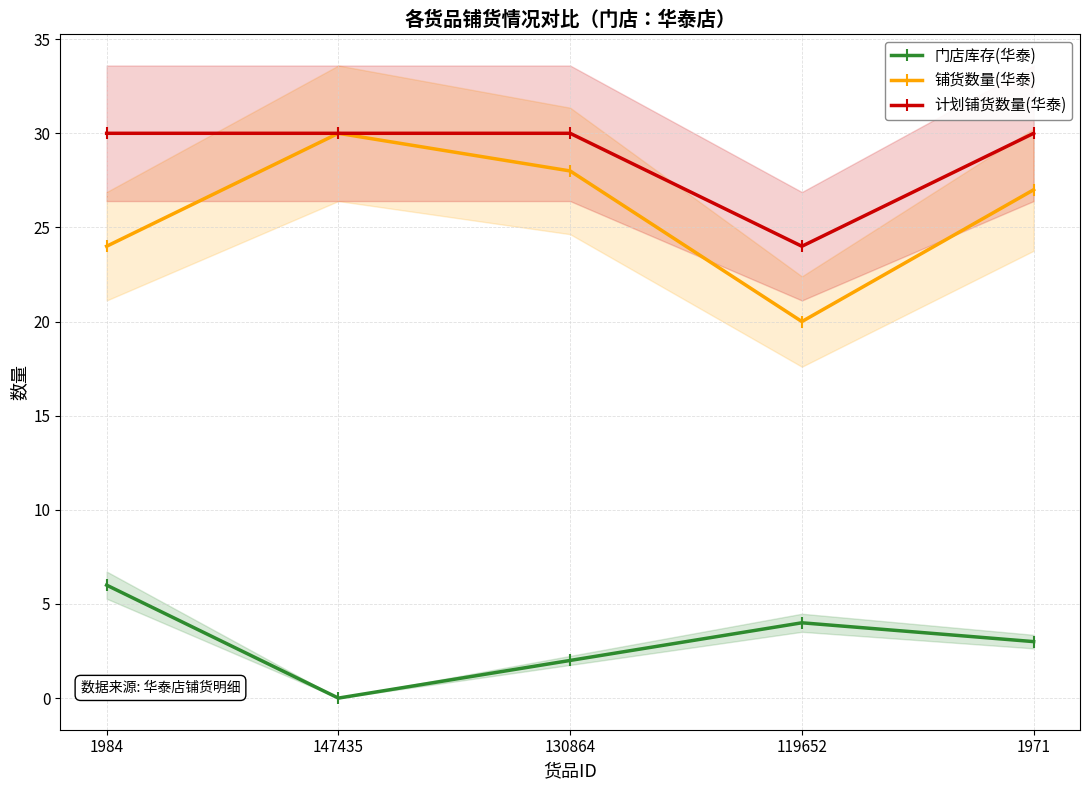

What is the value of the 铺货数量(华泰) point at the 2nd from the left?

30